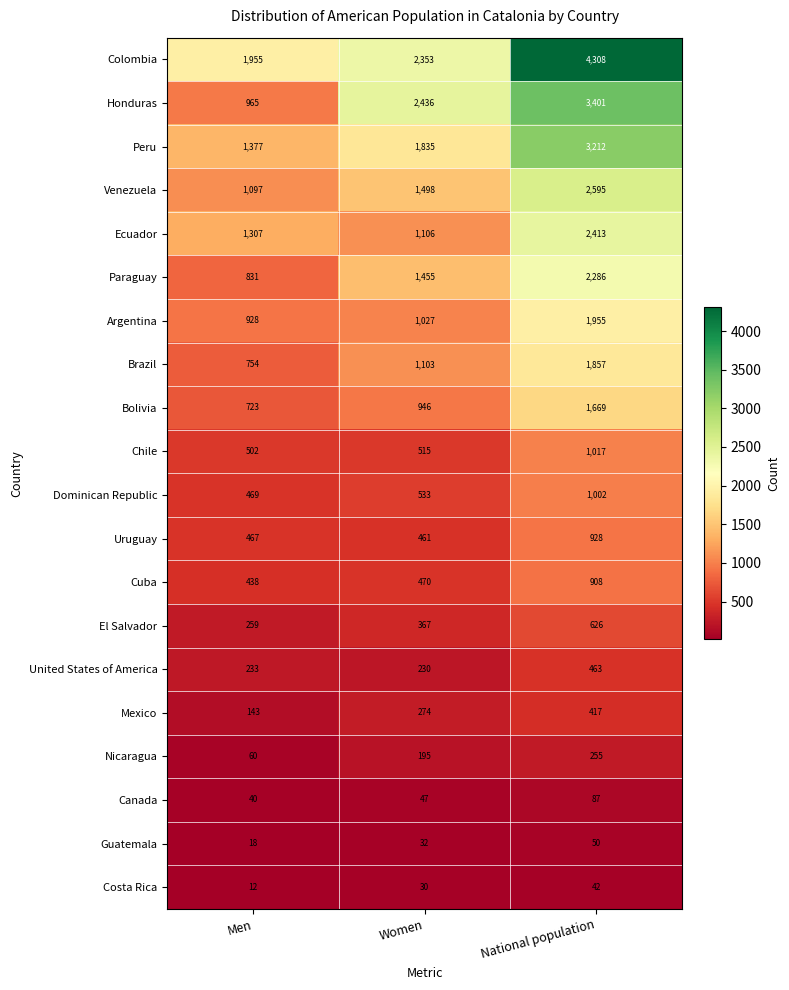

What is the average value of the Mexico series?

278